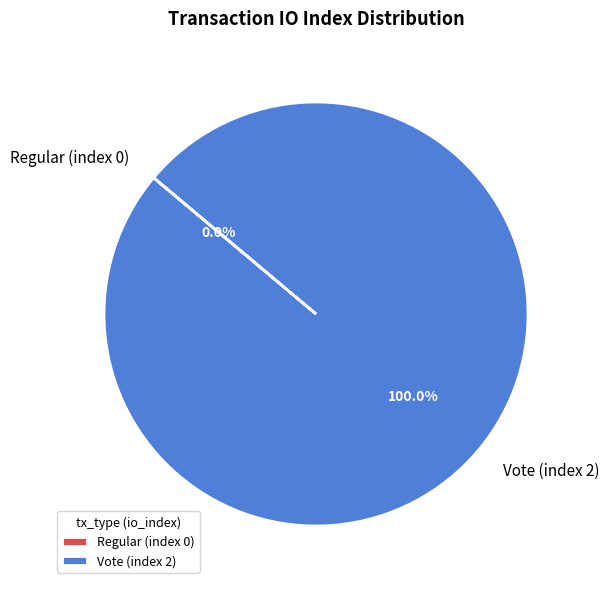

Rank the categories by value from highest to lowest.

Vote (index 2), Regular (index 0)